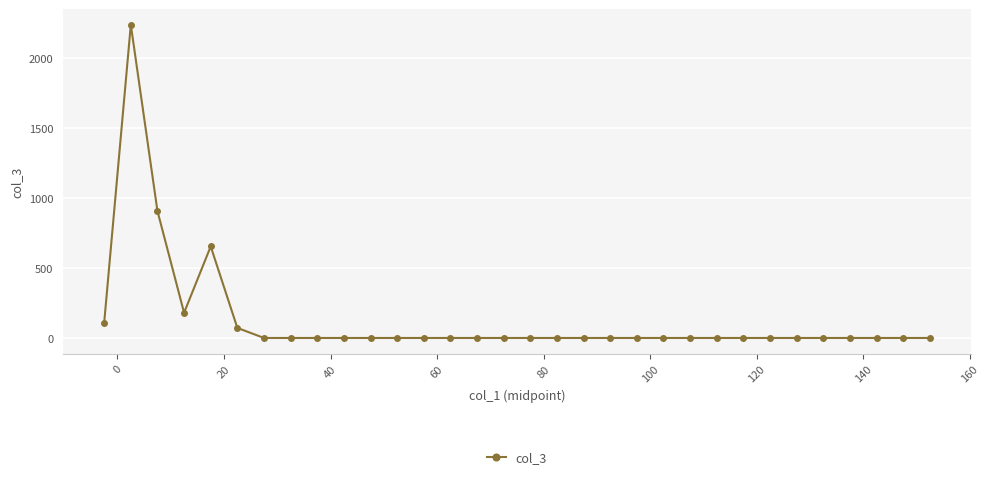

What is the difference between the second highest and second lowest values?

907